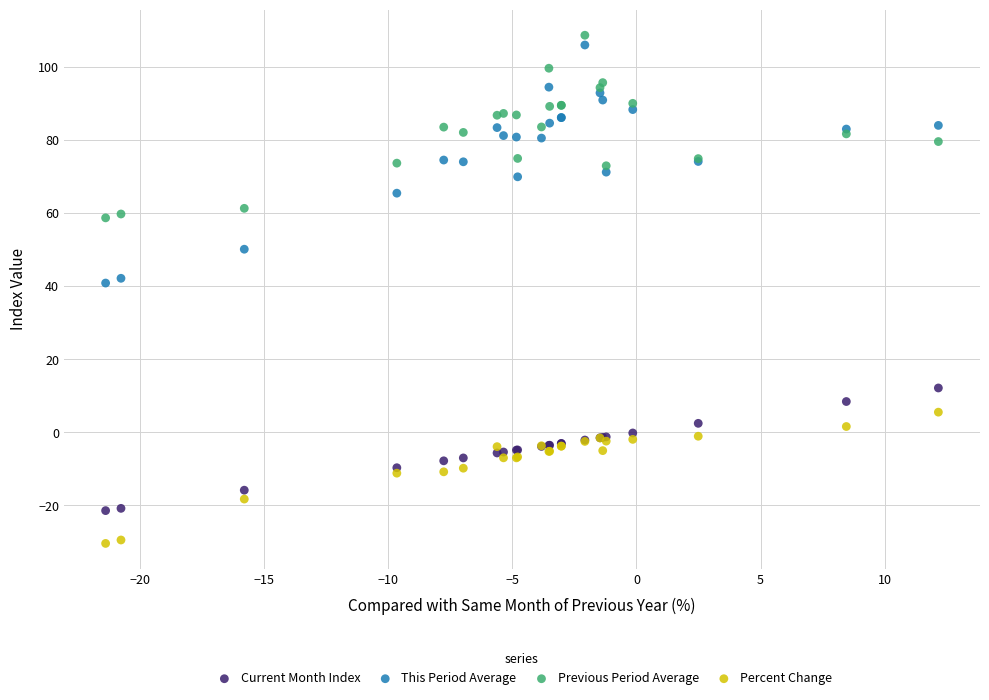

Which series has the largest Y range (max minus min)?

This Period Average